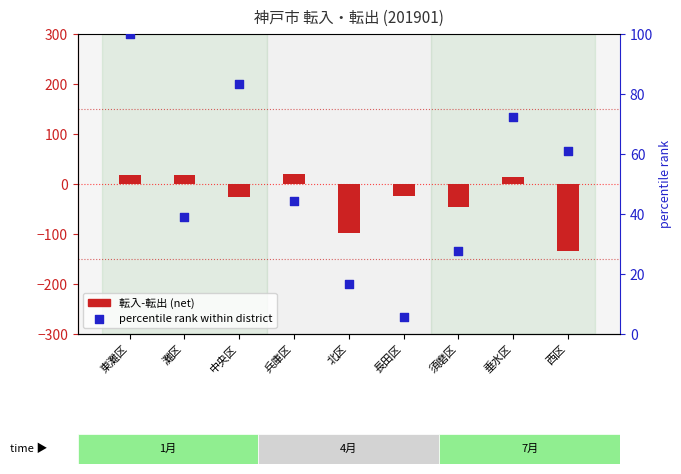

What are all the series names shown in the legend?

転入-転出 (net), percentile rank within district